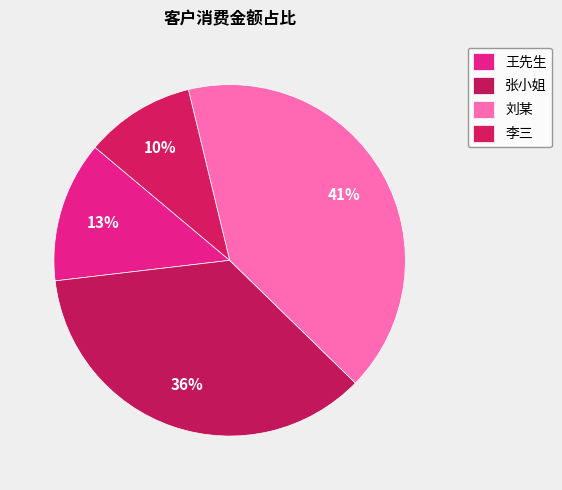

How many slices are in this pie chart?

4